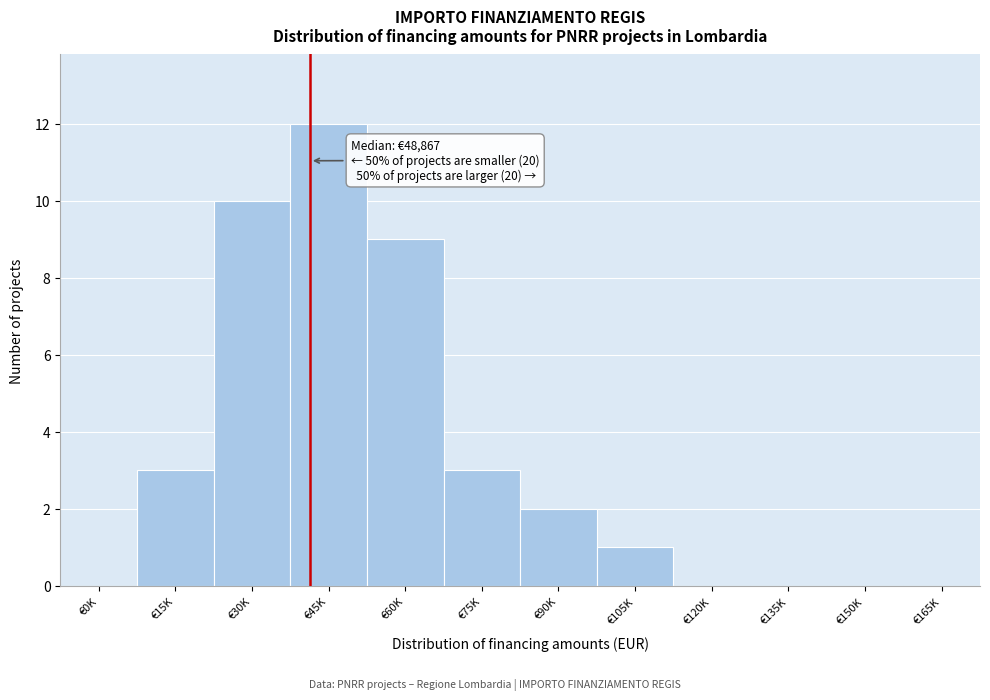

Reading right to left, transcribe all the data shown in this chart.

€165K=0	€150K=0	€135K=0	€120K=0	€105K=1	€90K=2	€75K=3	€60K=9	€45K=12	€30K=10	€15K=3	€0K=0